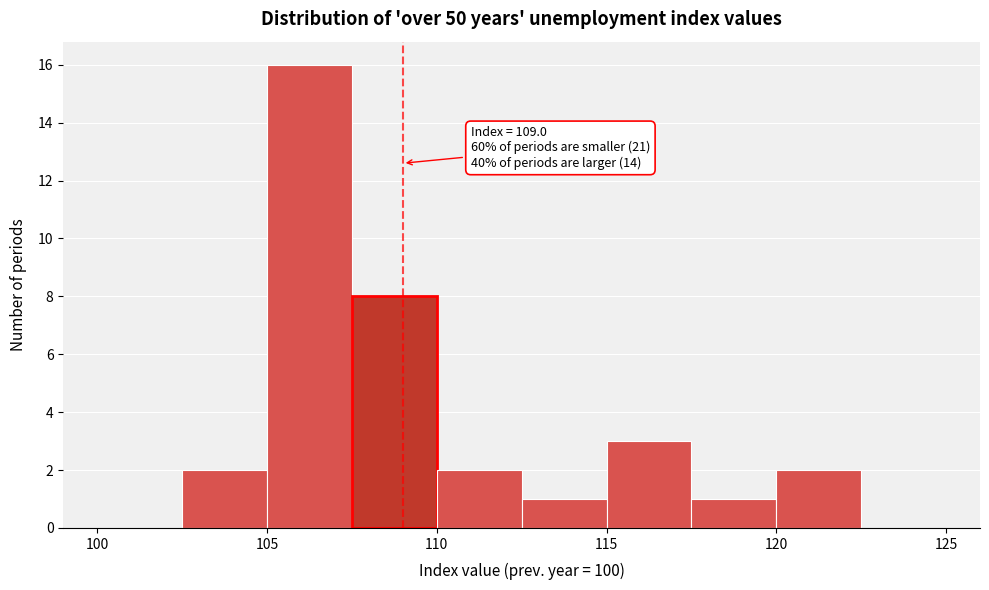

Over which range of the x-axis is the bar tallest?

105.0 to 107.5